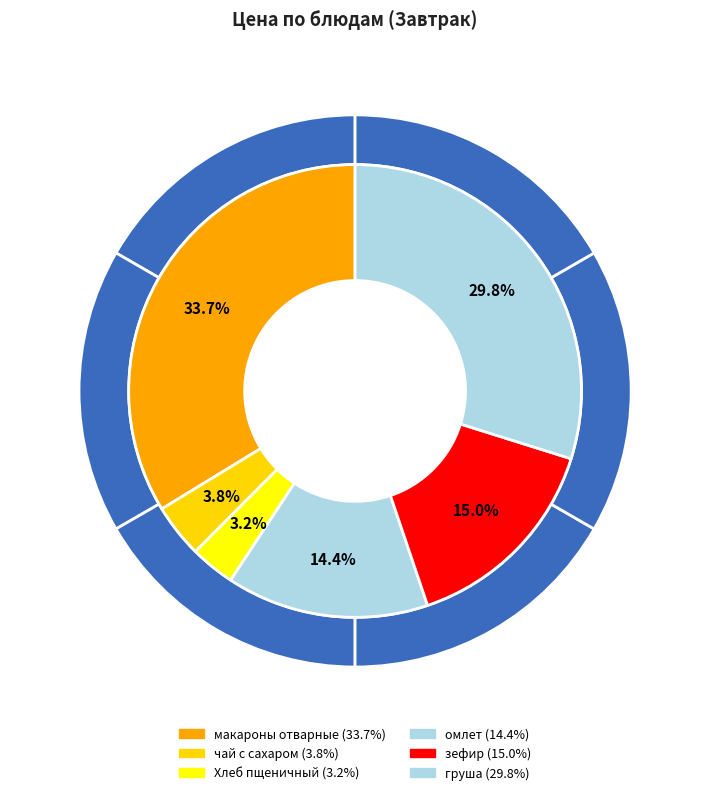

Is макароны отварные the majority of the pie?

No